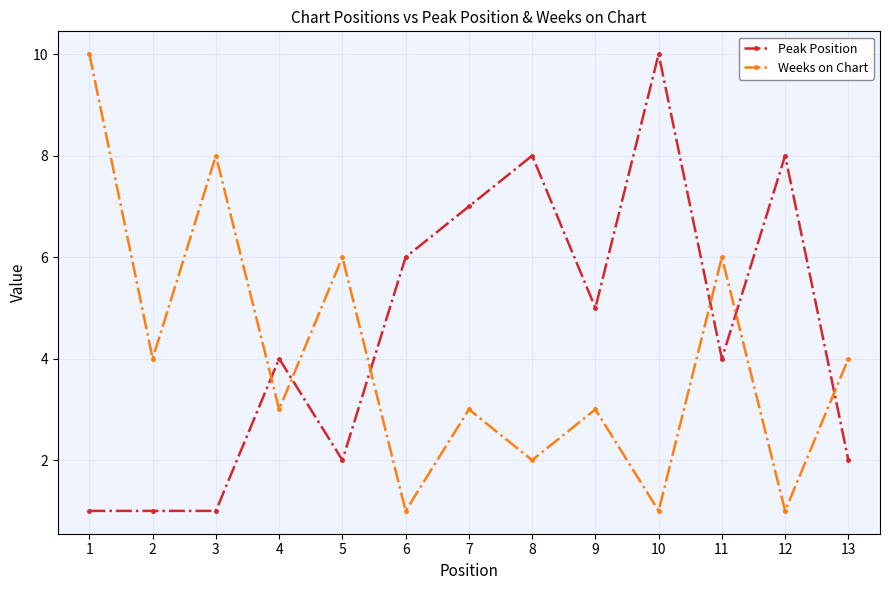

Which series changed the most between 3 and 13?

Weeks on Chart